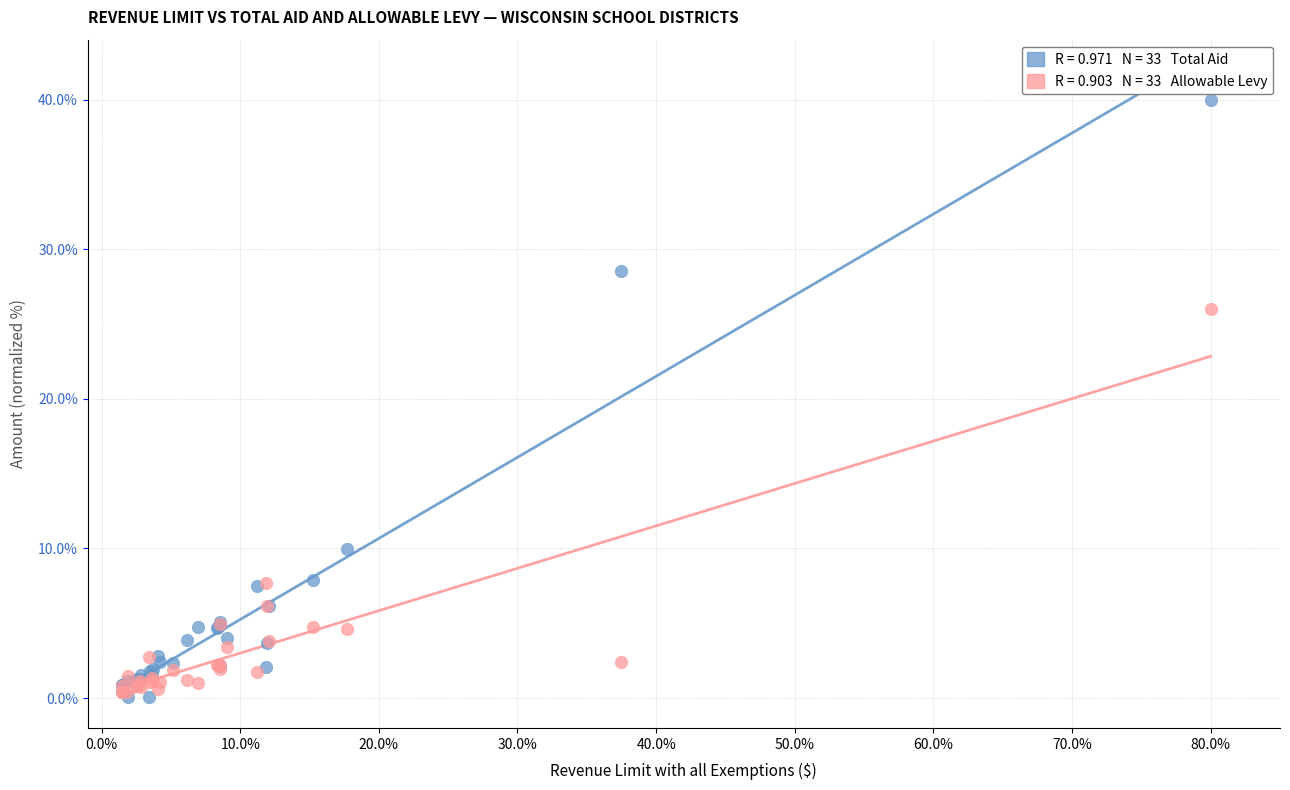

Across all series, what Y value is closest to 20?

26.0